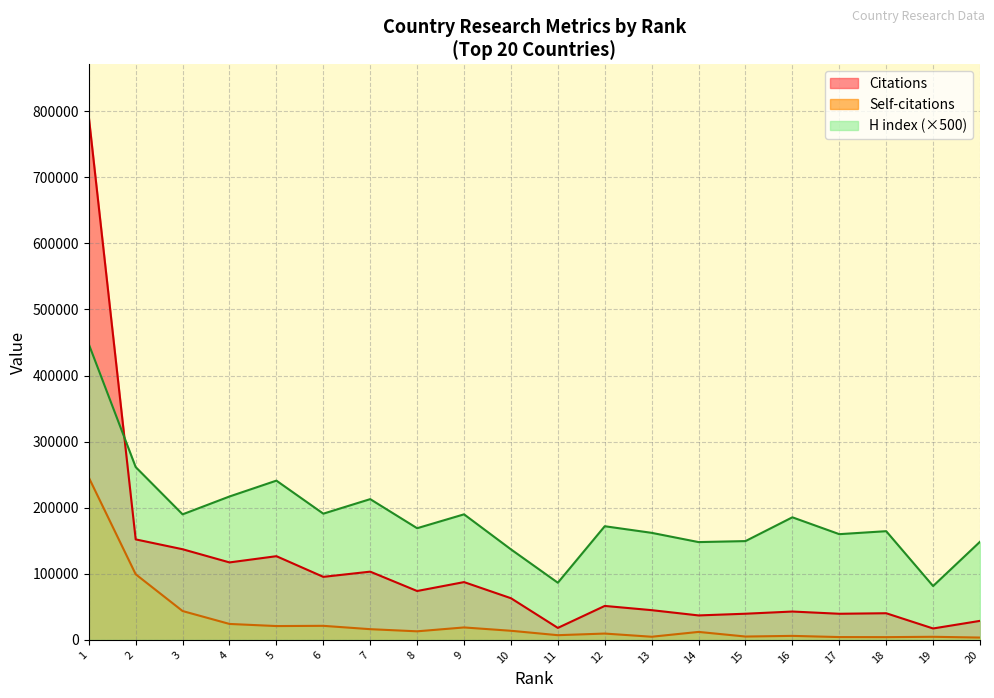

Which series has the largest total across all categories?

H index (×500)